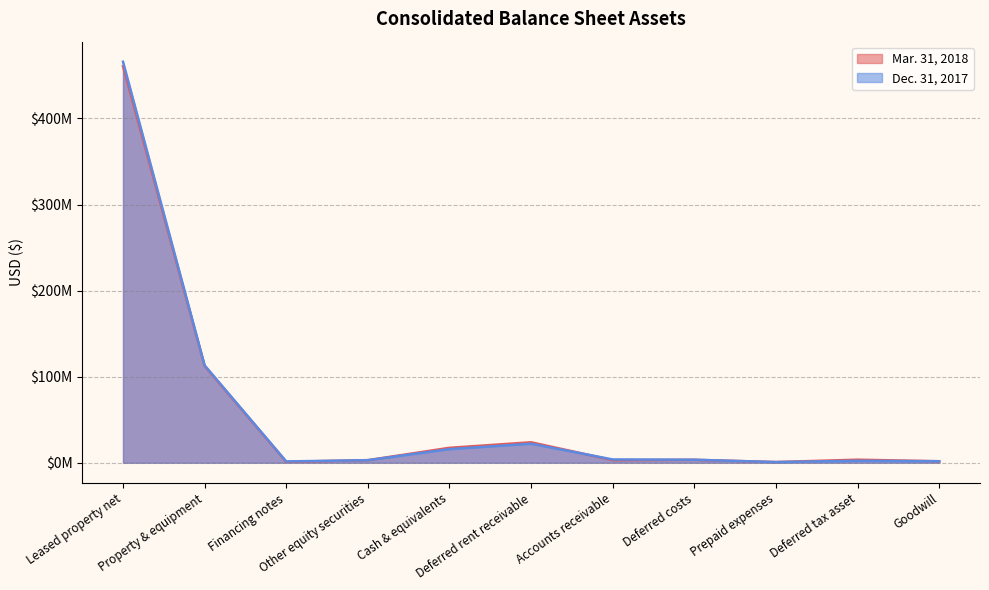

What is the sum of all Dec. 31, 2017 values?

633418113